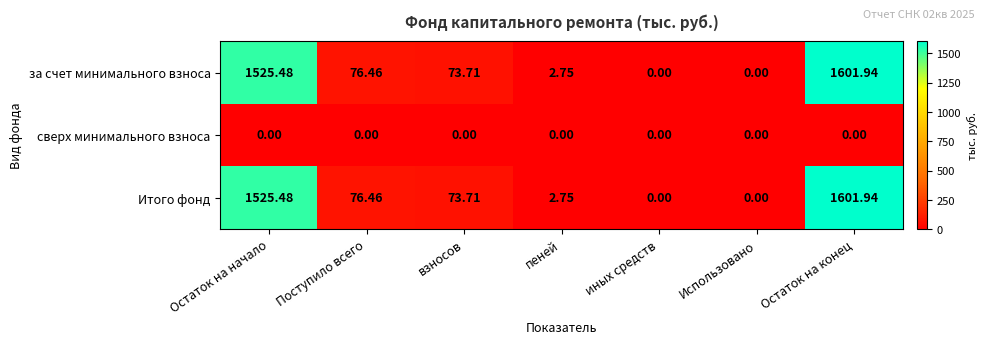

How many series are shown in this chart?

3